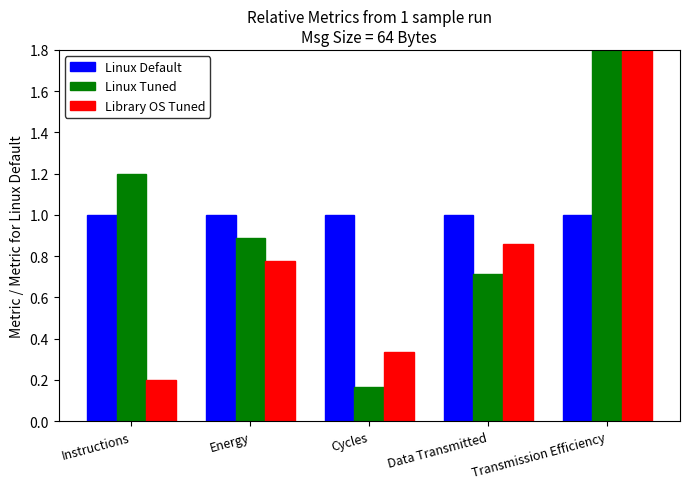

How many bars are there in each group?

3